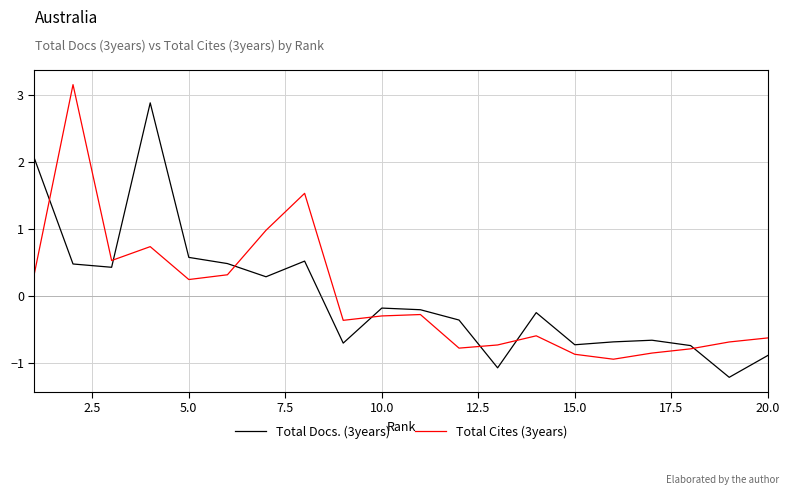

How many interior local peaks does the Total Docs. (3years) series have?

5